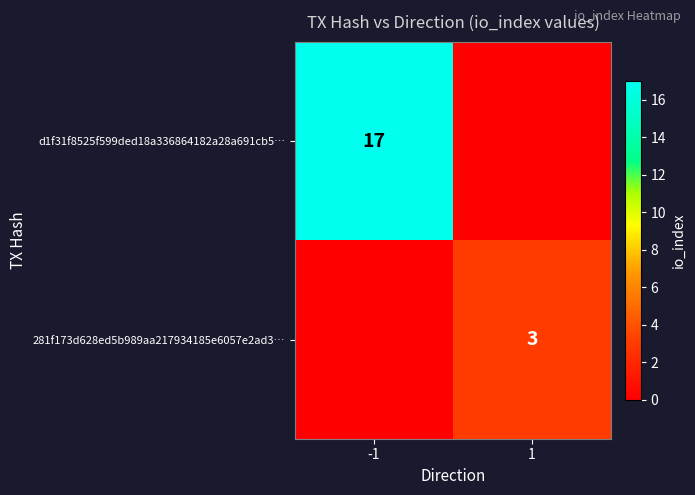

The d1f31f8525f599ded18a336864182a28a691cb5… series shows 25 at -1. True or false?

False